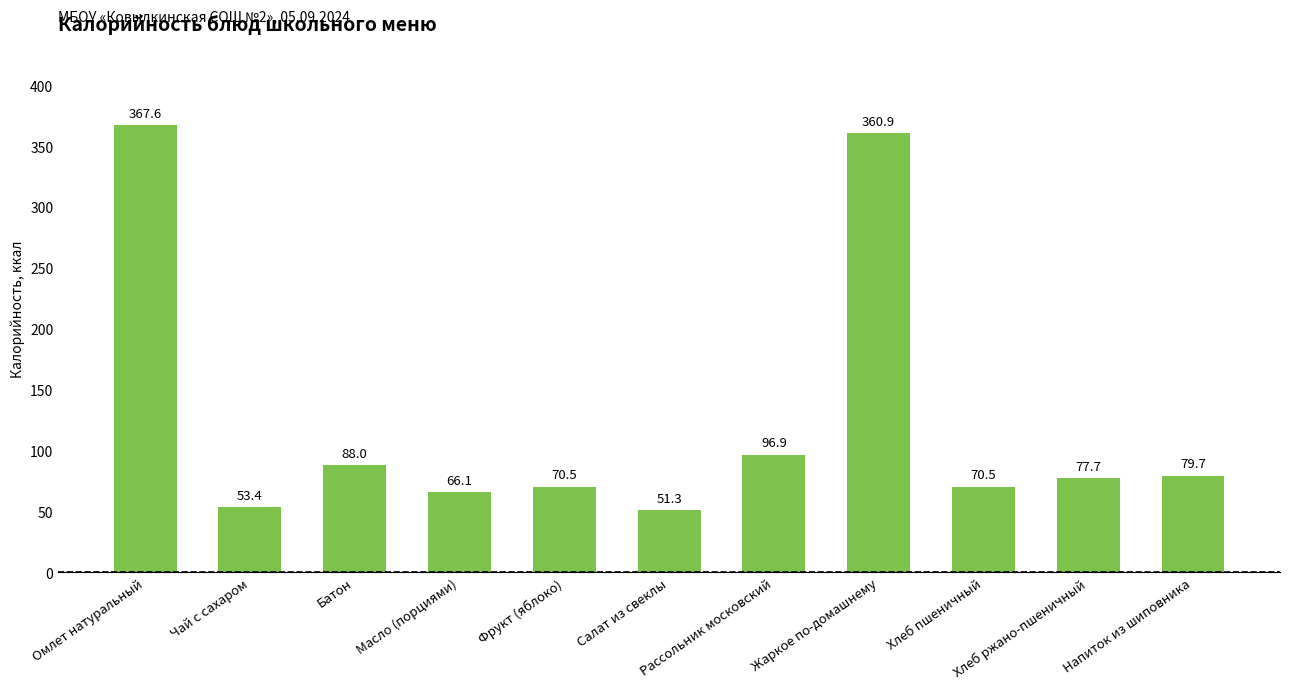

What is the ratio of the value at Масло (порциями) to the value at Батон?

0.8